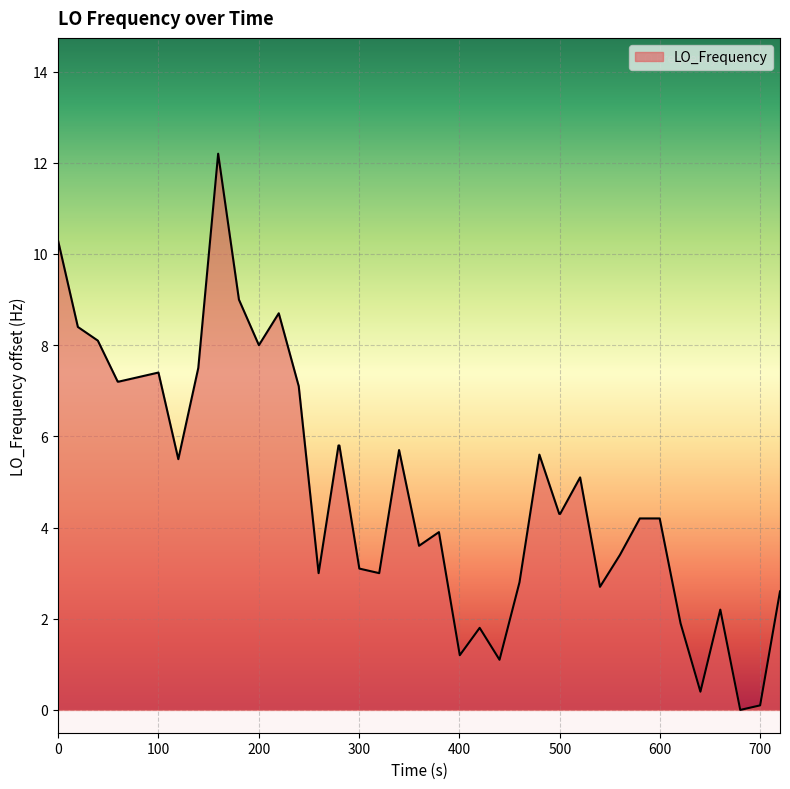

How many lines are shown in the chart?

1